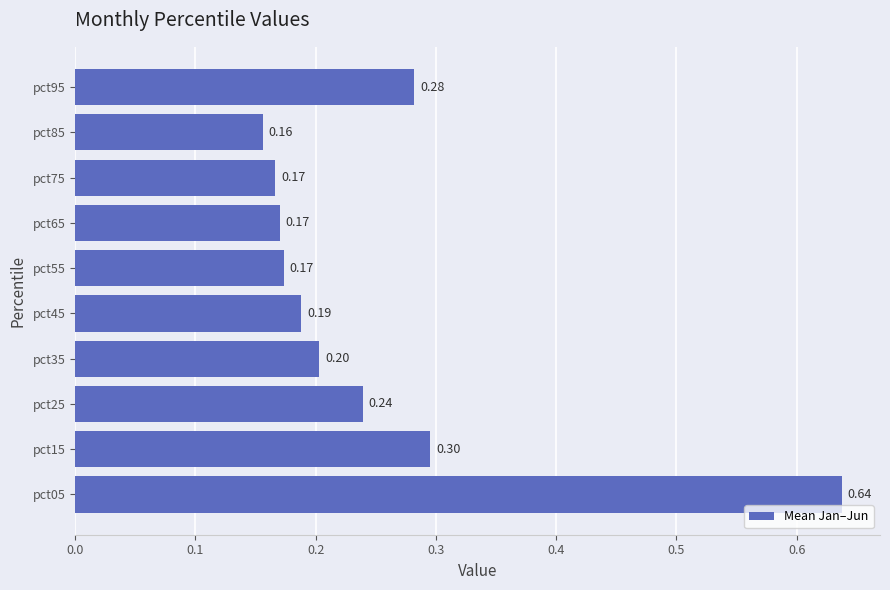

What is the average value?

0.3